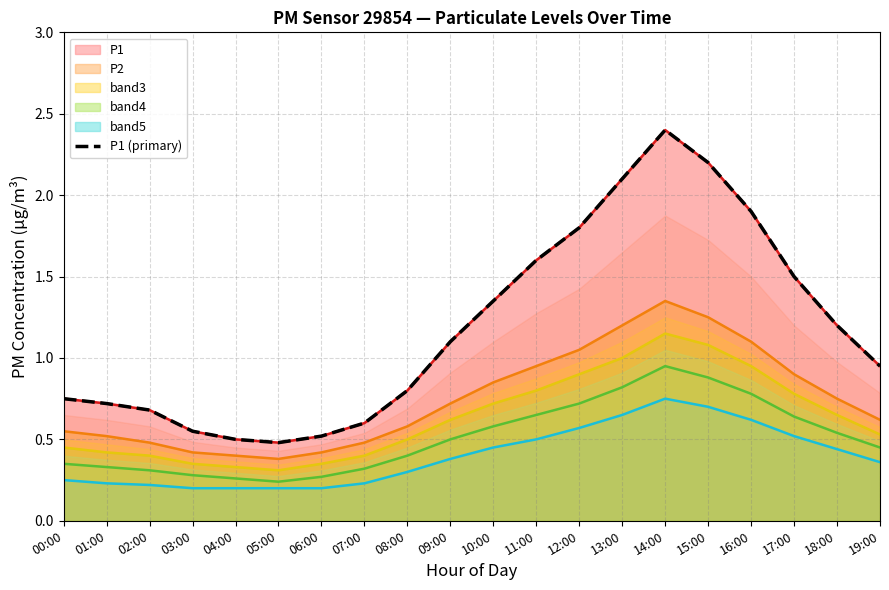

What is the difference between the maximum and minimum values?

1.9